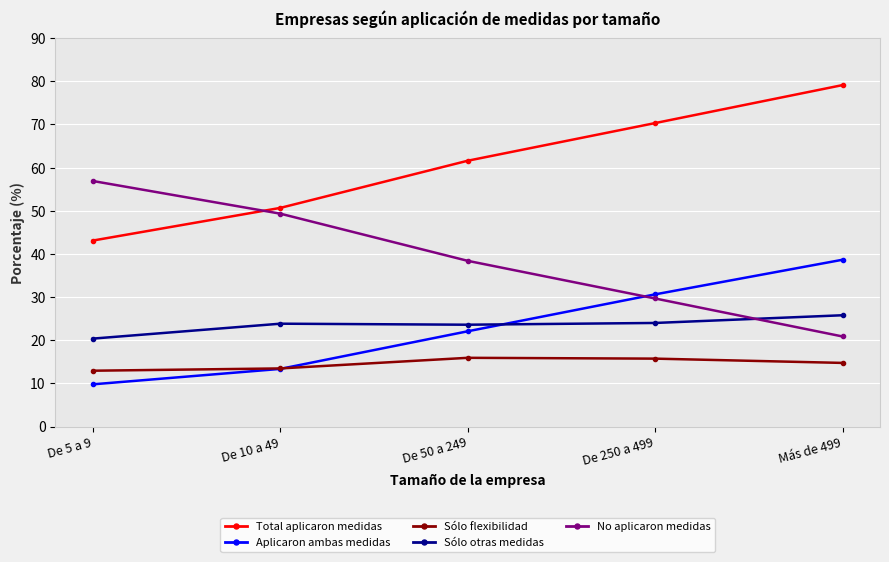

Is it true that Total aplicaron medidas equals 79.1 at Más de 499?

True